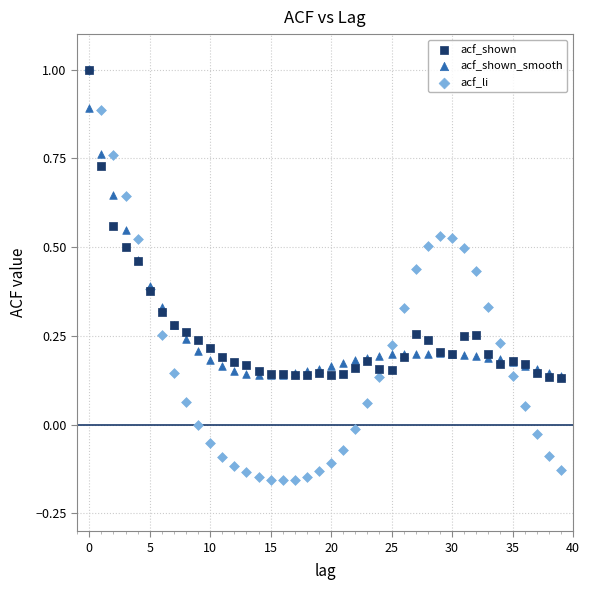

Which series has the largest Y range (max minus min)?

acf_li